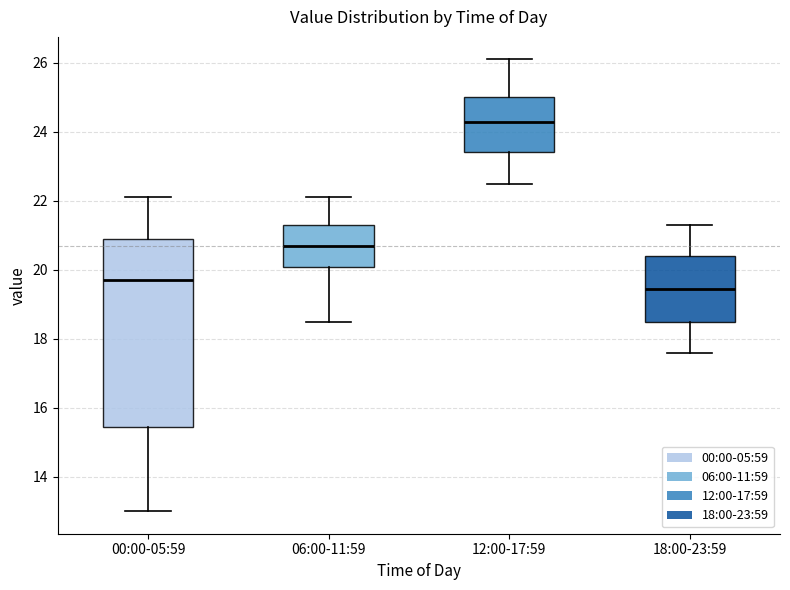

Which box is the tallest, from its lower edge to its upper edge?

00:00-05:59